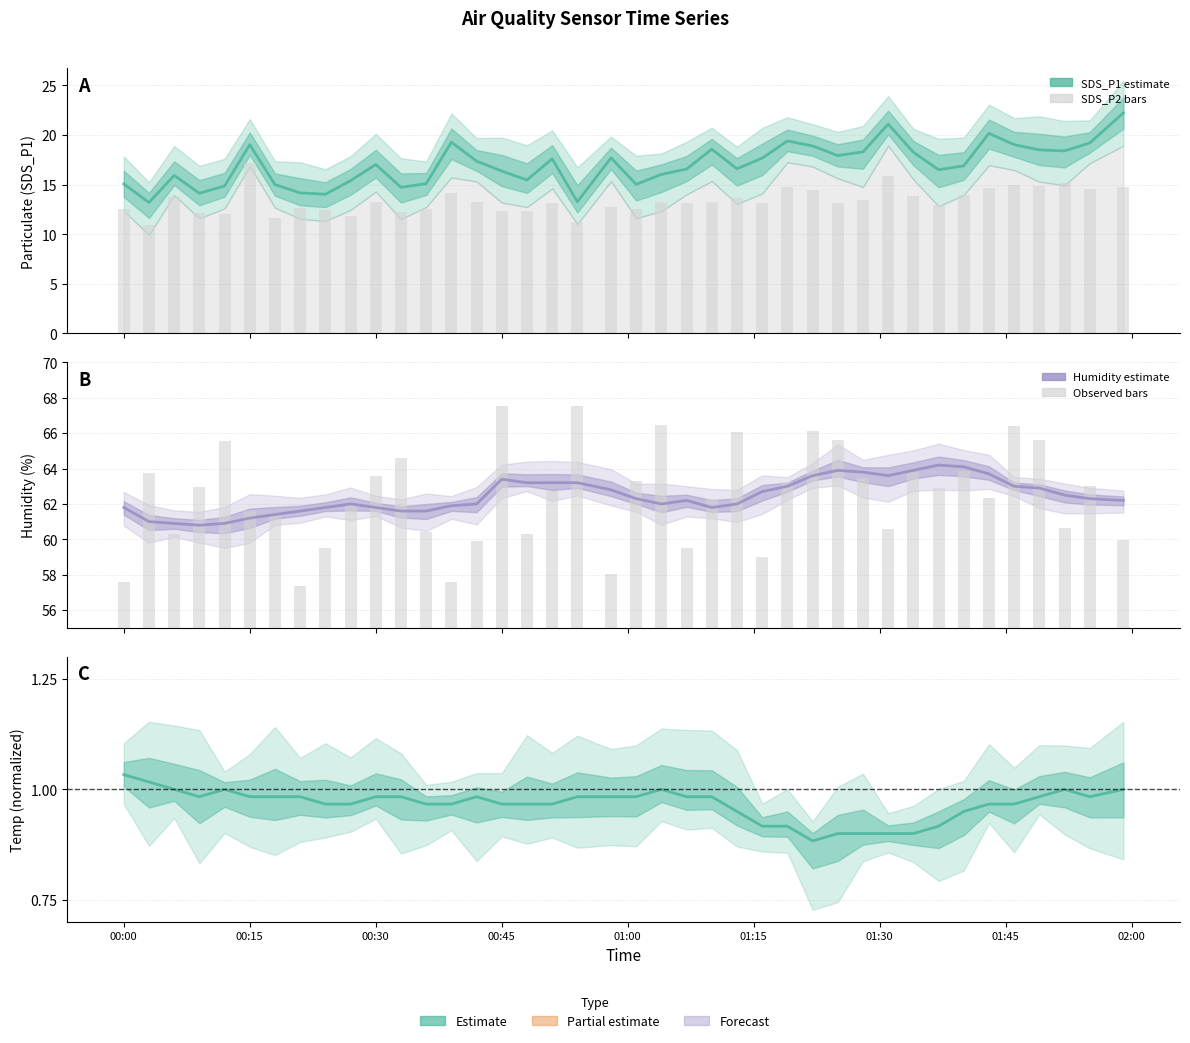

How many data points in SDS_P1 are above 17?

20